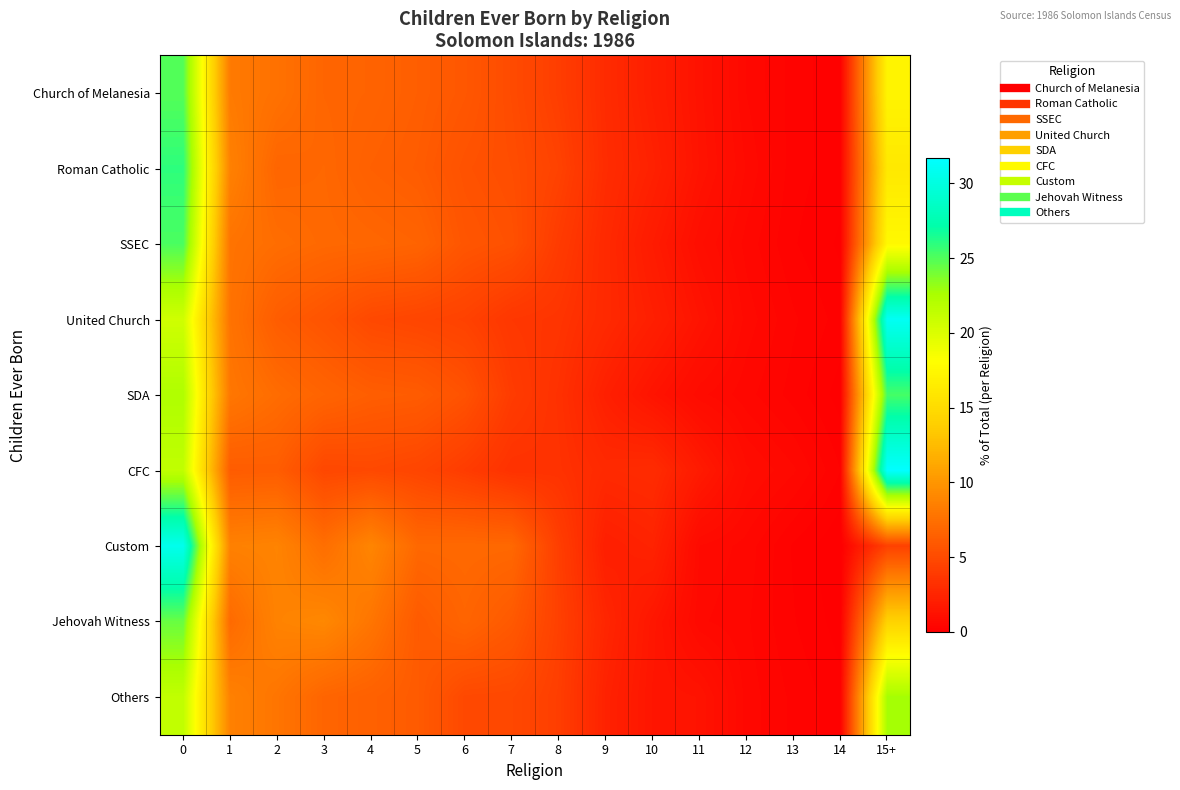

Count the number of data series in this chart.

9